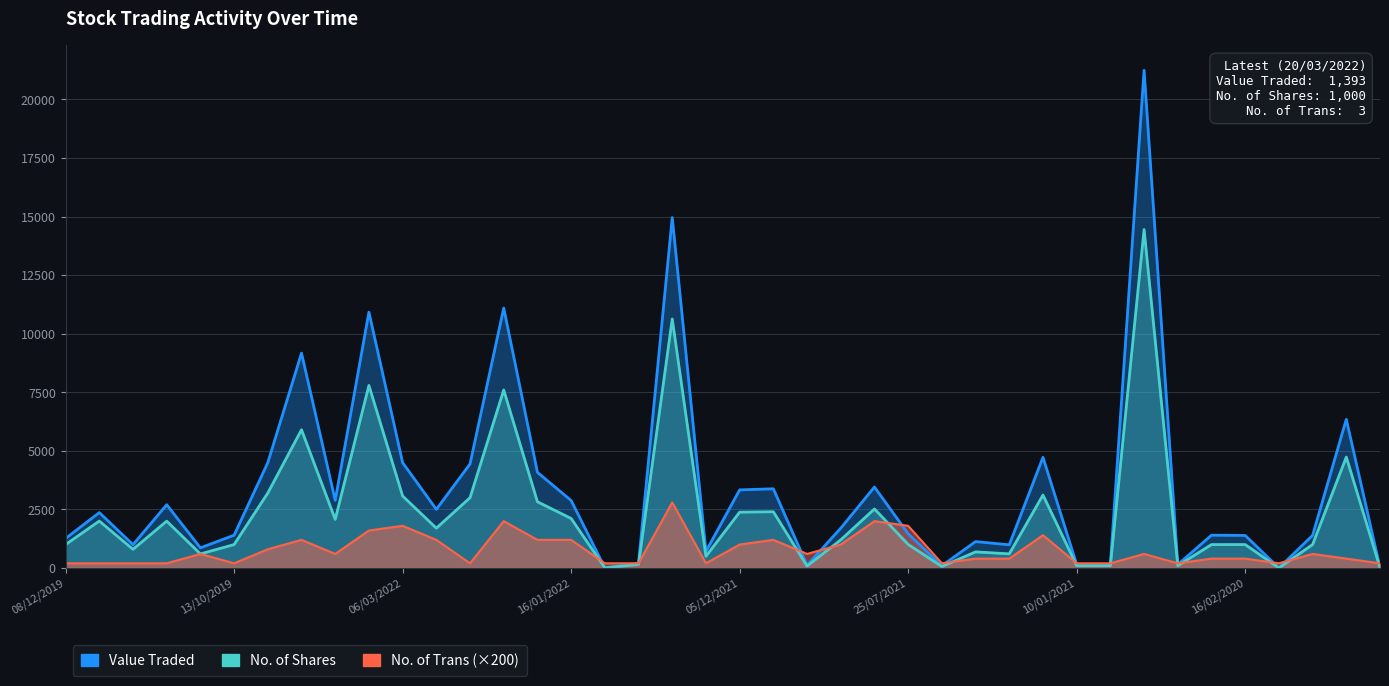

Reading left to right, transcribe all the data shown in this chart.

Value Traded: 08/12/2019=1260	01/12/2019=2365	17/11/2019=995	10/11/2019=2700	20/10/2019=860	13/10/2019=1400	29/09/2019=4497	26/05/2019=9170	20/03/2022=2886	13/03/2022=10919	06/03/2022=4495	27/02/2022=2502	20/02/2022=4440	13/02/2022=11095	06/02/2022=4081	16/01/2022=2881	09/01/2022=7	02/01/2022=205	26/12/2021=14956	12/12/2021=710	05/12/2021=3334	31/10/2021=3380	24/10/2021=116	05/09/2021=1699	29/08/2021=3456	25/07/2021=1457	02/05/2021=98	28/03/2021=1127	21/03/2021=989	17/01/2021=4723	10/01/2021=150	13/12/2020=143	27/09/2020=21239	19/07/2020=147	23/02/2020=1400	16/02/2020=1388	09/02/2020=1	02/02/2020=1393	26/01/2020=6344	19/01/2020=13
No. of Shares: 08/12/2019=1000	01/12/2019=2004	17/11/2019=796	10/11/2019=2000	20/10/2019=600	13/10/2019=1000	29/09/2019=3200	26/05/2019=5900	20/03/2022=2076	13/03/2022=7792	06/03/2022=3072	27/02/2022=1699	20/02/2022=3000	13/02/2022=7597	06/02/2022=2826	16/01/2022=2114	09/01/2022=5	02/01/2022=152	26/12/2021=10628	12/12/2021=500	05/12/2021=2383	31/10/2021=2400	24/10/2021=83	05/09/2021=1200	29/08/2021=2520	25/07/2021=1005	02/05/2021=63	28/03/2021=687	21/03/2021=603	17/01/2021=3114	10/01/2021=100	13/12/2020=100	27/09/2020=14446	19/07/2020=100	23/02/2020=1000	16/02/2020=1000	09/02/2020=1	02/02/2020=1000	26/01/2020=4734	19/01/2020=10
No. of Trans: 08/12/2019=200	01/12/2019=200	17/11/2019=200	10/11/2019=200	20/10/2019=600	13/10/2019=200	29/09/2019=800	26/05/2019=1200	20/03/2022=600	13/03/2022=1600	06/03/2022=1800	27/02/2022=1200	20/02/2022=200	13/02/2022=2000	06/02/2022=1200	16/01/2022=1200	09/01/2022=200	02/01/2022=200	26/12/2021=2800	12/12/2021=200	05/12/2021=1000	31/10/2021=1200	24/10/2021=600	05/09/2021=1000	29/08/2021=2000	25/07/2021=1800	02/05/2021=200	28/03/2021=400	21/03/2021=400	17/01/2021=1400	10/01/2021=200	13/12/2020=200	27/09/2020=600	19/07/2020=200	23/02/2020=400	16/02/2020=400	09/02/2020=200	02/02/2020=600	26/01/2020=400	19/01/2020=200